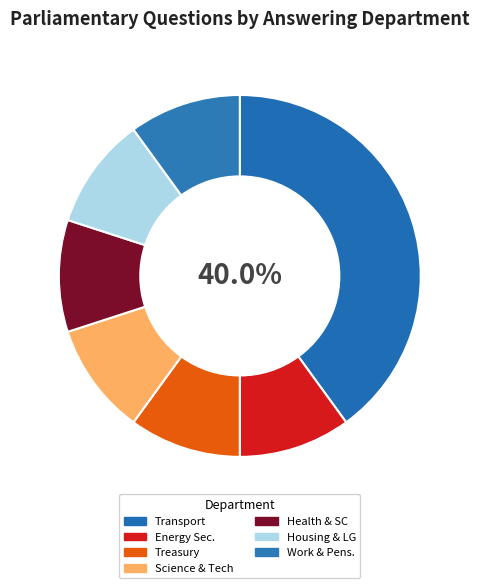

Count the number of slices in the pie.

7